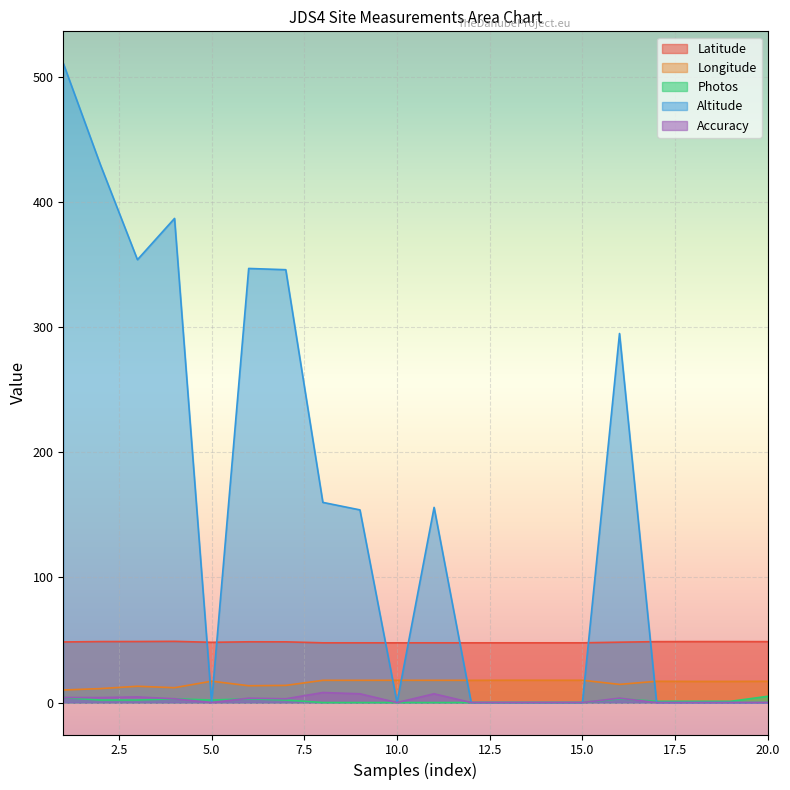

Where is the first local minimum for Photos?

5